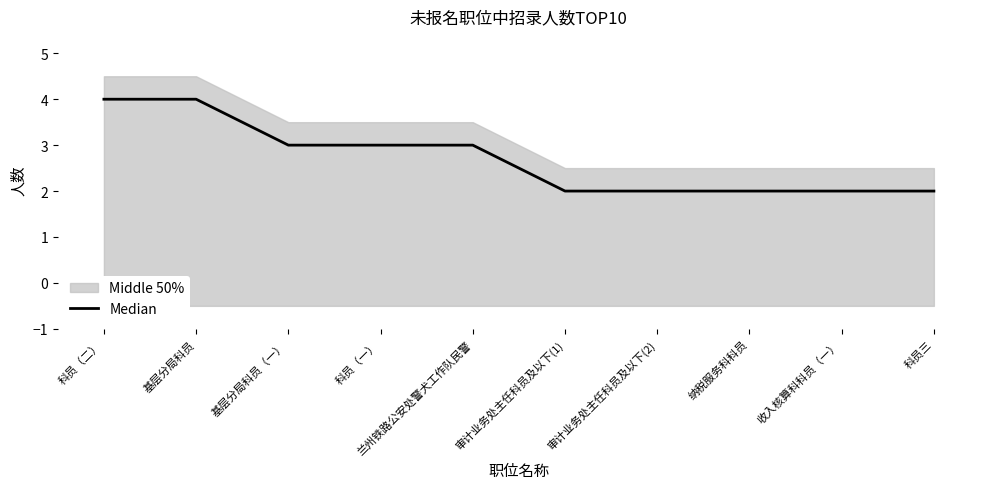

At which category does the chart reach its peak across all series?

科员（二）